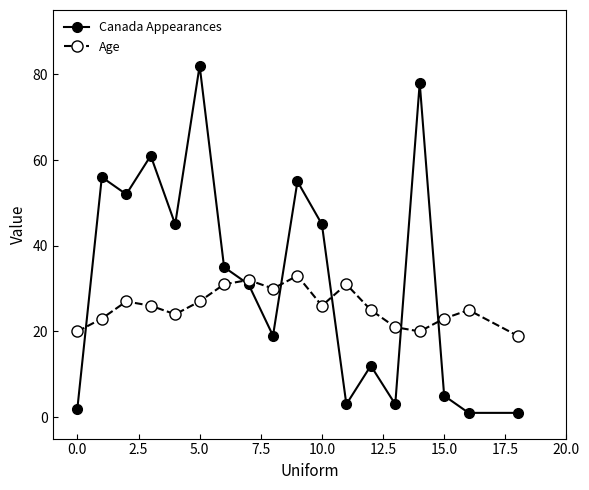

List the series in order of their peak value, highest first.

Canada Appearances, Age